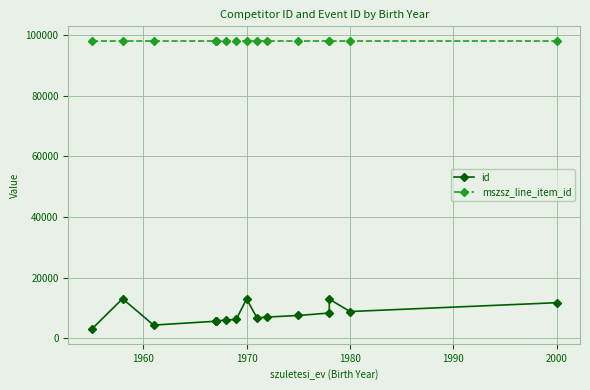

How many series are shown in this chart?

2